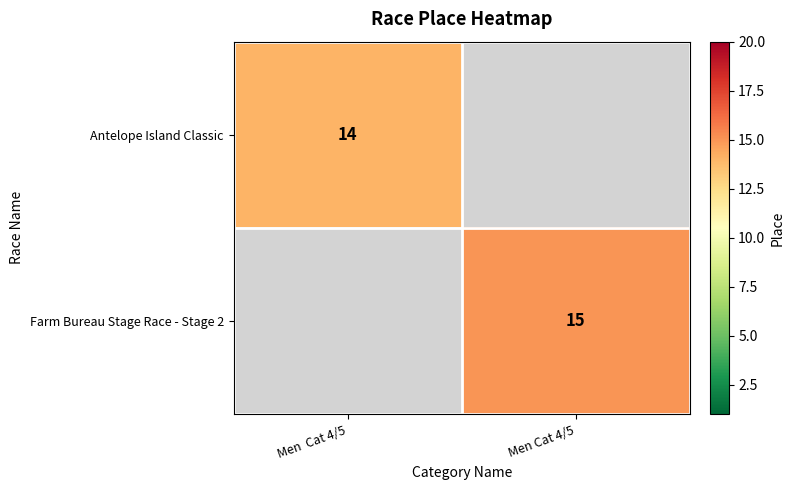

The Farm Bureau Stage Race - Stage 2 series shows 26 at Men Cat 4/5. True or false?

False